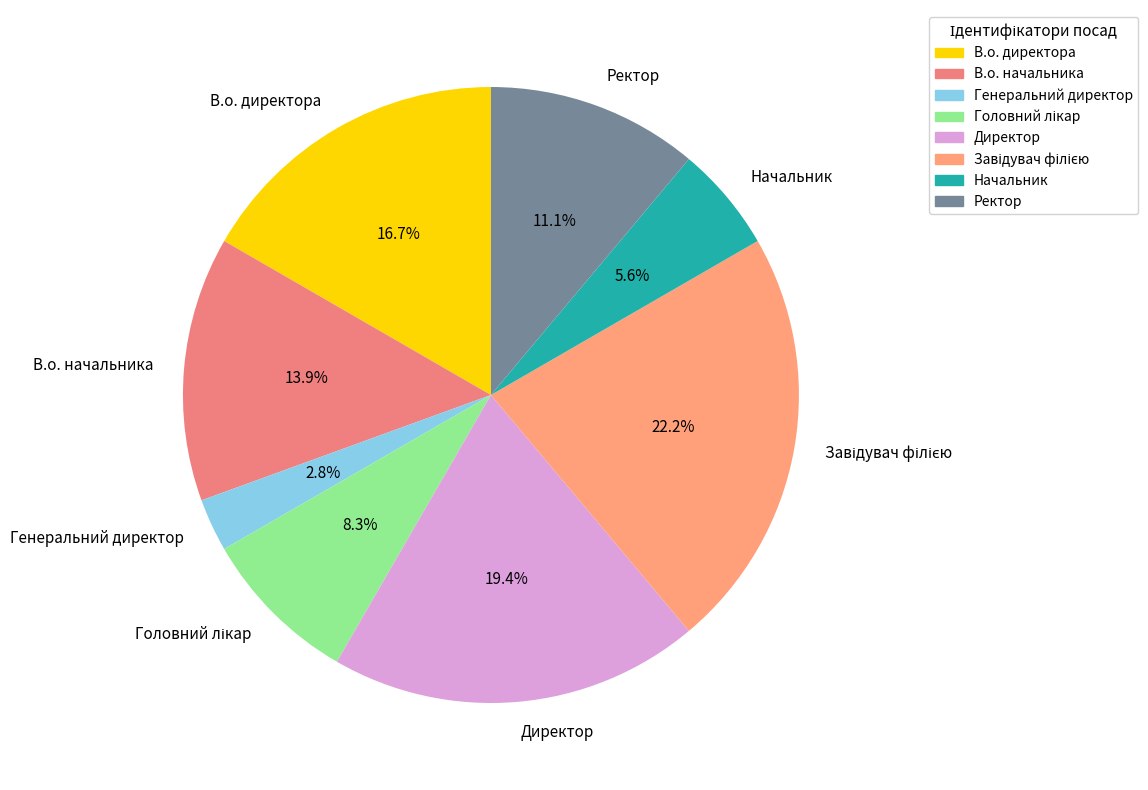

Is Ректор the majority of the pie?

No